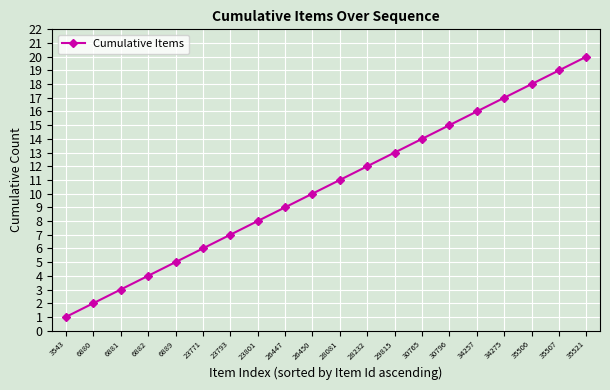

What is the change in value from 6889 to 28081?

+6